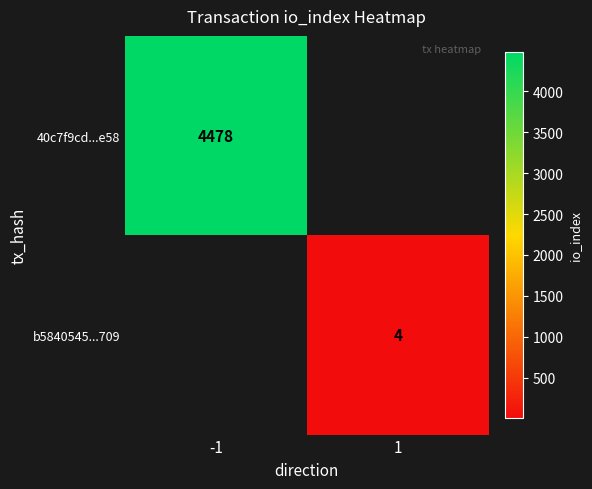

True or false: b5840545...709 has a value of 1.5 at 1.

False